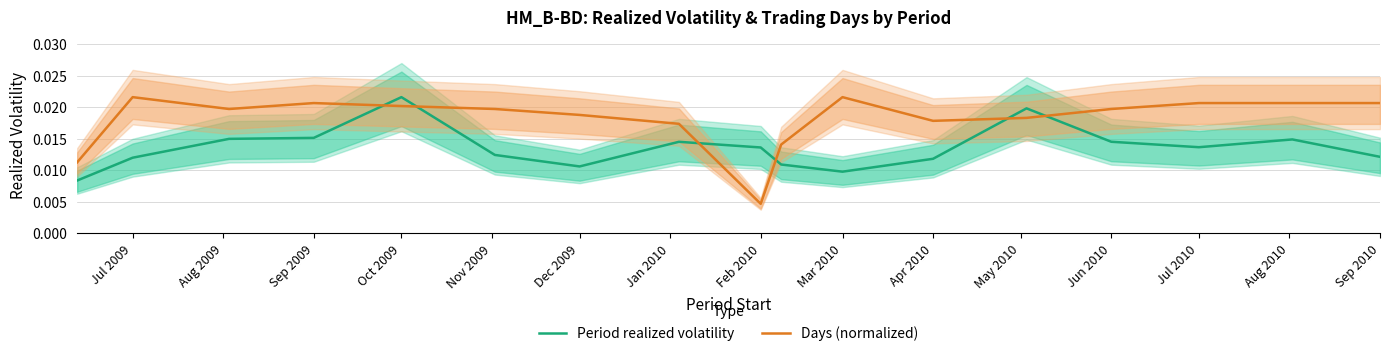

At which label is Days (normalized) closest to 0?

Feb 2010